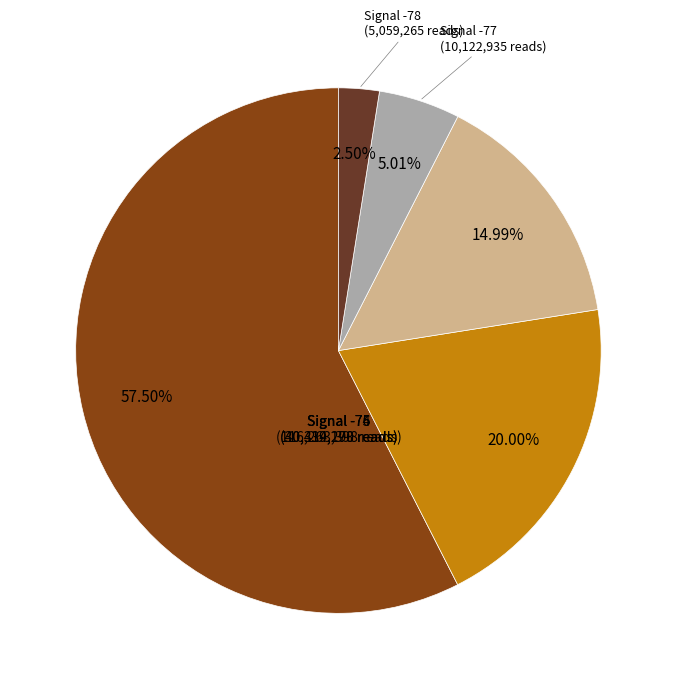

Count the number of slices in the pie.

5